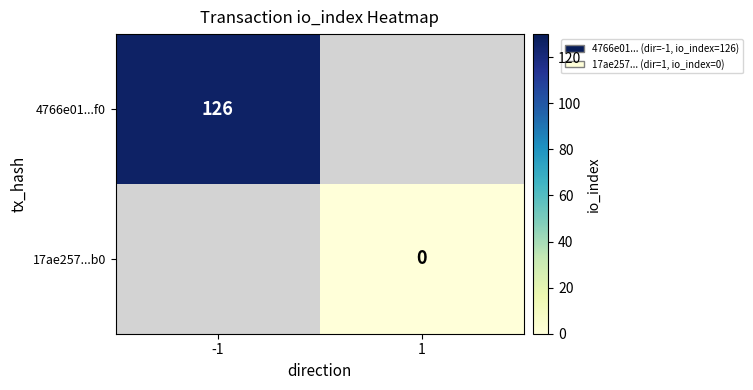

Between 1 and -1, which is larger?

-1